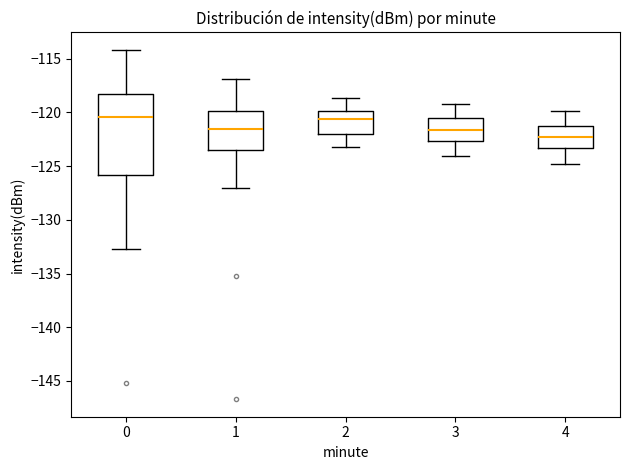

Reading left to right, transcribe this box plot: for each box, give where its median line is, the range the box spans, and where its two whiskers end, as read against the y-axis. The values are not printed on the chart, so give them approximately, as read against the axis.

0: median -120.5, box -126.0 to -118.5, whiskers -132.5 to -114.0
1: median -121.5, box -123.5 to -120.0, whiskers -127.0 to -117.0
2: median -120.5, box -122.0 to -120.0, whiskers -123.0 to -118.5
3: median -121.5, box -122.5 to -120.5, whiskers -124.0 to -119.0
4: median -122.5, box -123.5 to -121.0, whiskers -125.0 to -120.0